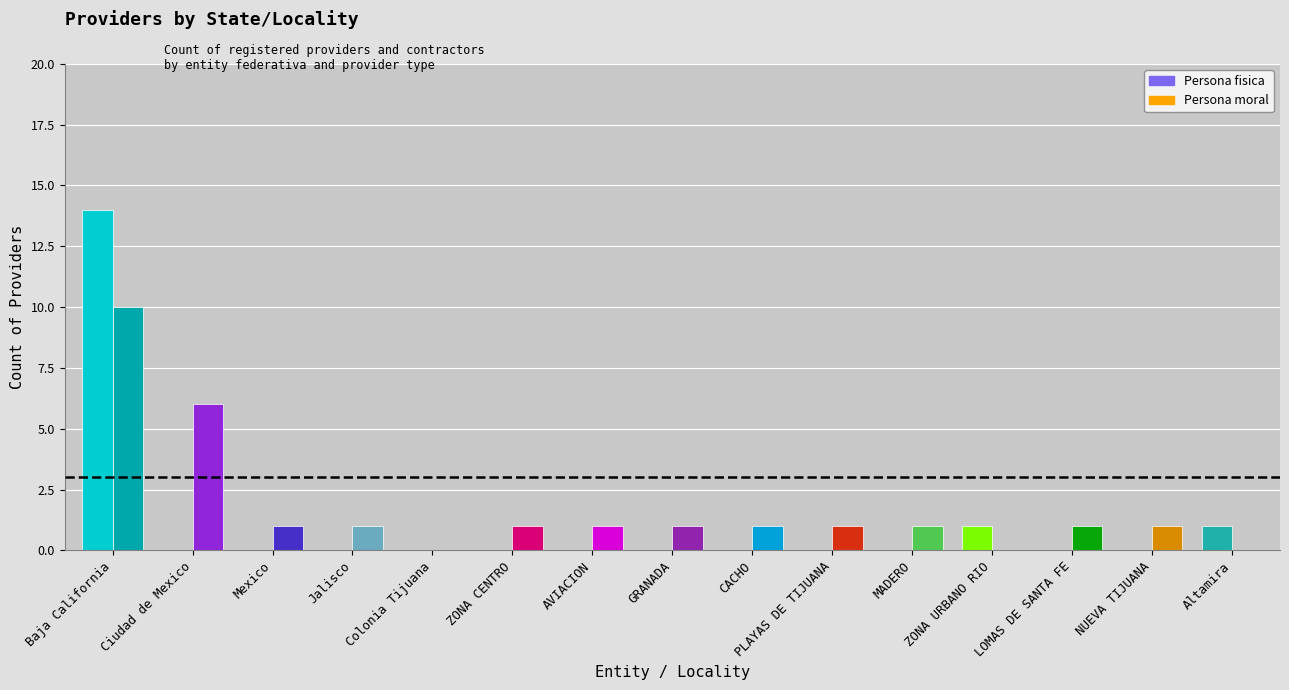

At which category is the sum across all series the highest?

Baja California